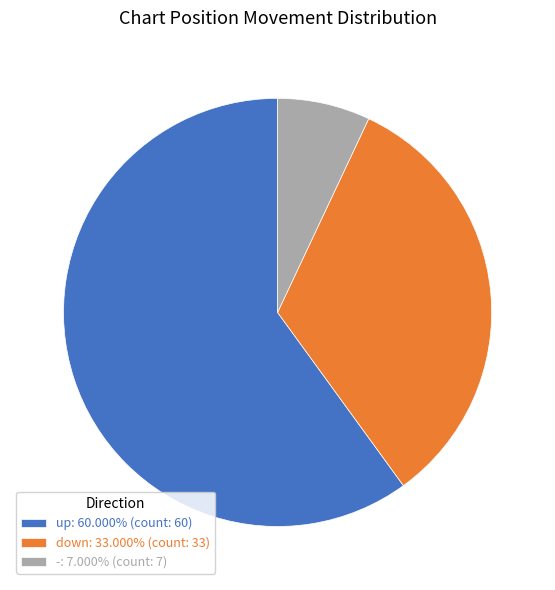

Does down: 33.000% (count: 33) account for over 50% of the chart?

No